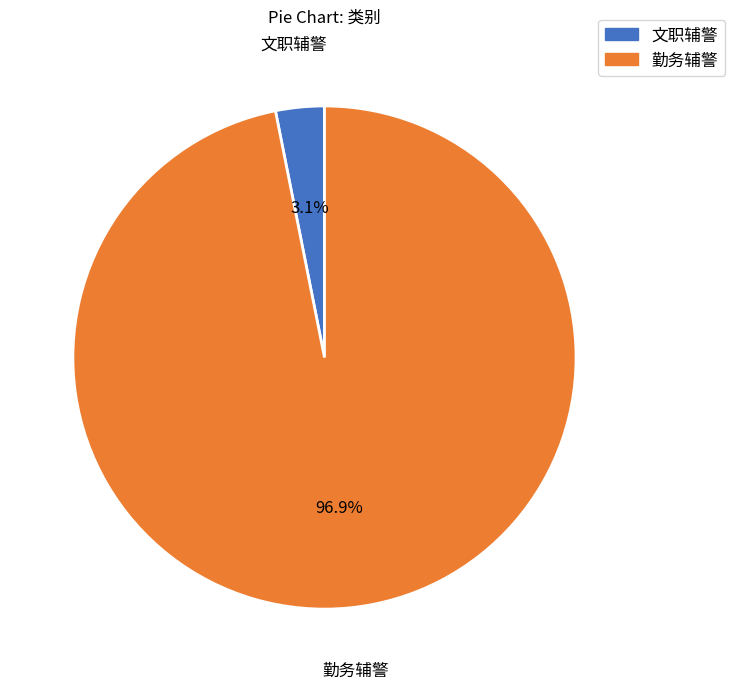

Rank the categories by value from lowest to highest.

文职辅警, 勤务辅警